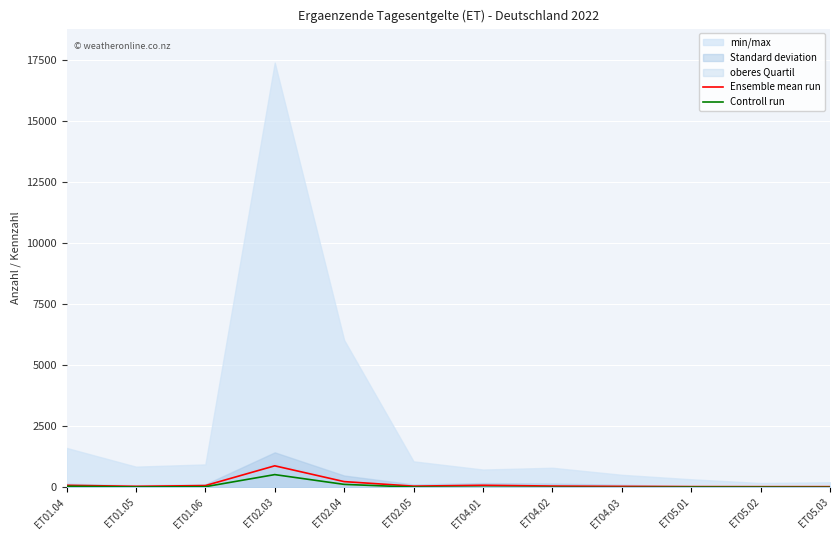

How many interior local peaks does the Controll run series have?

3